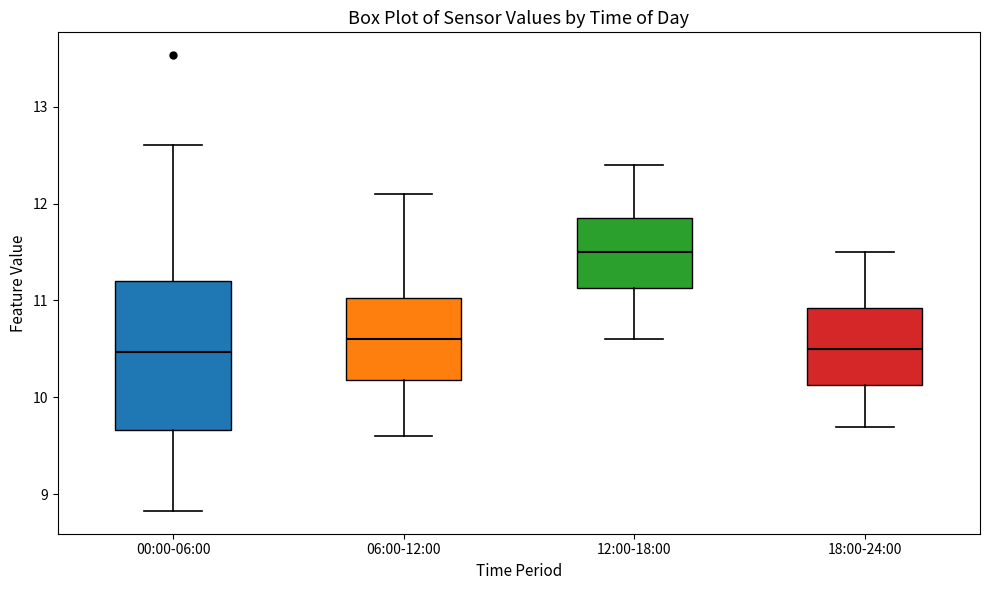

Reading left to right, read every box against the y-axis: the position of its median line, the range the box covers, and the ends of its whiskers. The values are not printed on the chart, so give them approximately, as read against the axis.

00:00-06:00: median 10.5, box 9.7 to 11.2, whiskers 8.8 to 12.6
06:00-12:00: median 10.6, box 10.2 to 11.0, whiskers 9.6 to 12.1
12:00-18:00: median 11.5, box 11.1 to 11.9, whiskers 10.6 to 12.4
18:00-24:00: median 10.5, box 10.1 to 10.9, whiskers 9.7 to 11.5